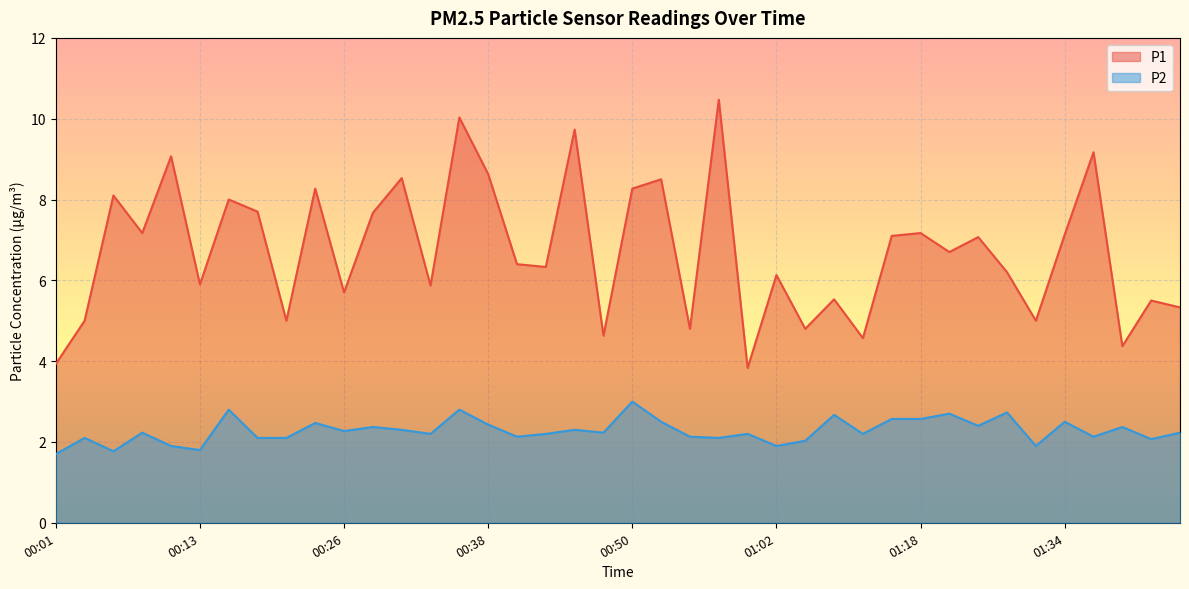

What are all the series names shown in the legend?

P1, P2